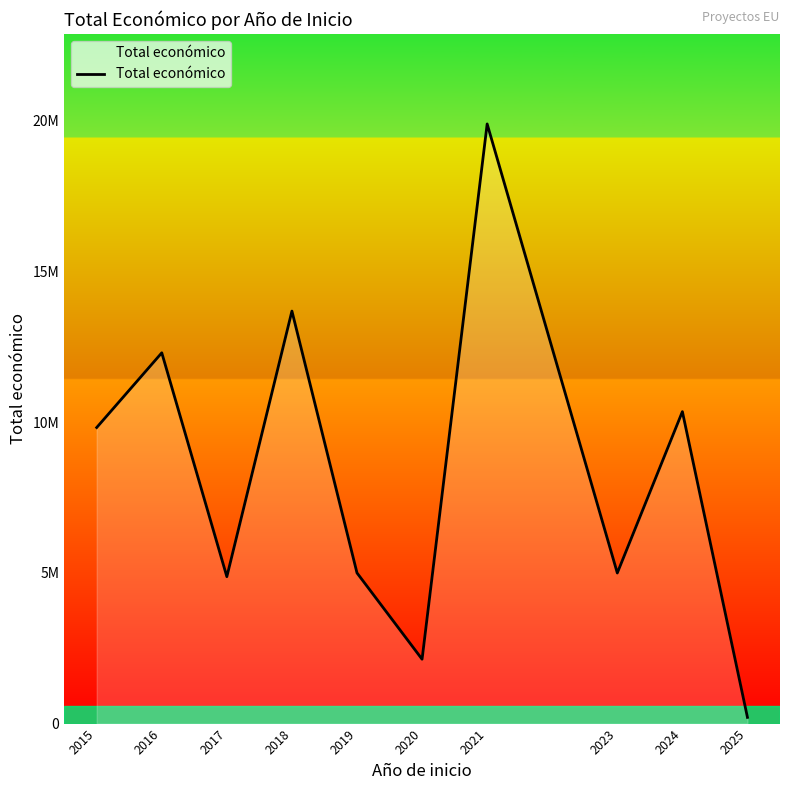

Which has a higher value, 2015 or 2024?

2024